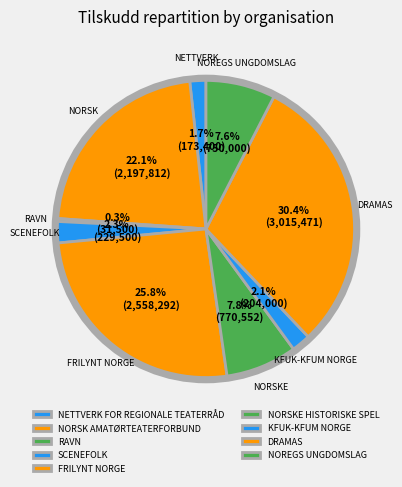

How many slices are in this pie chart?

9